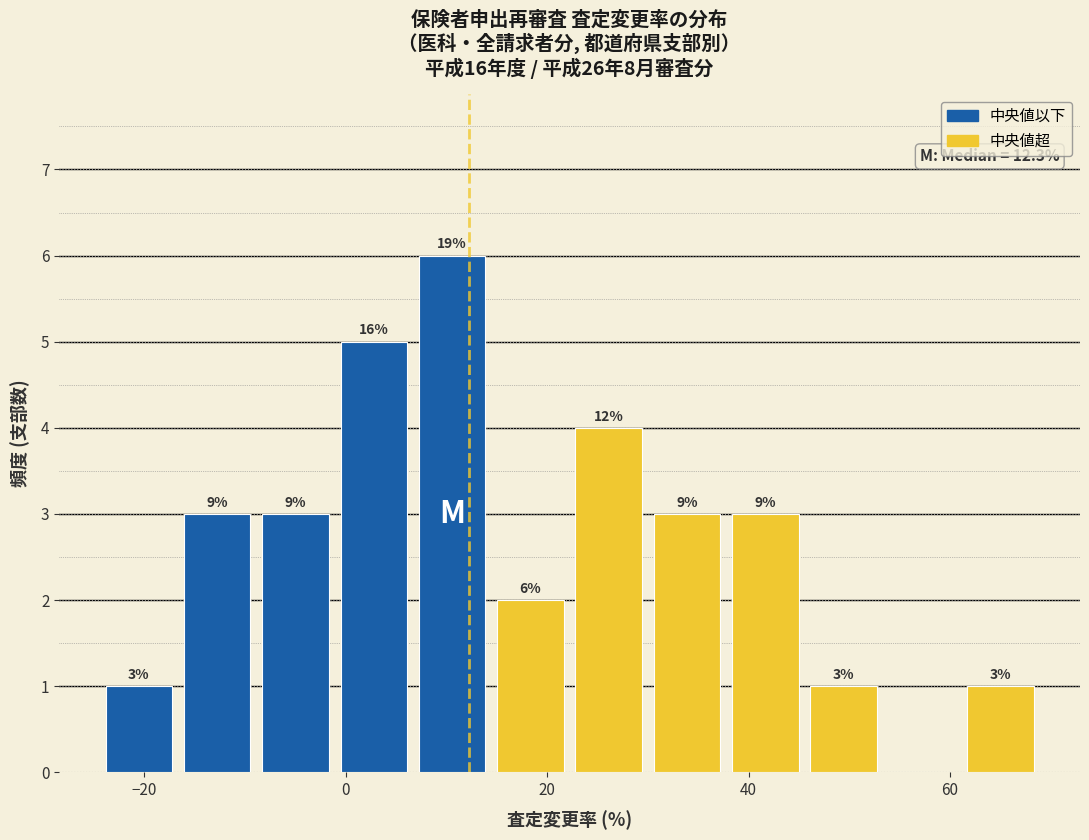

Around what value on the x-axis is the tallest bar? Give the approximate position of its centre, as read against the axis.

10